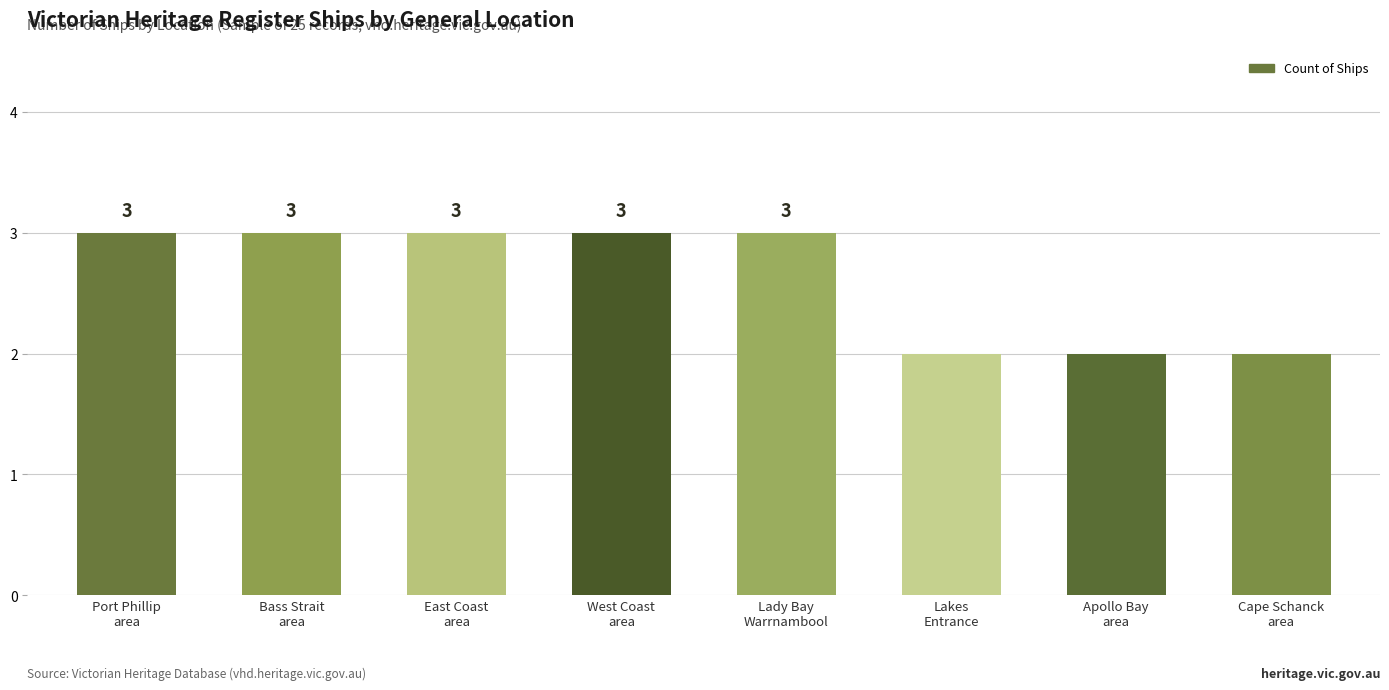

What is the value of the 8th bar from the left?

2